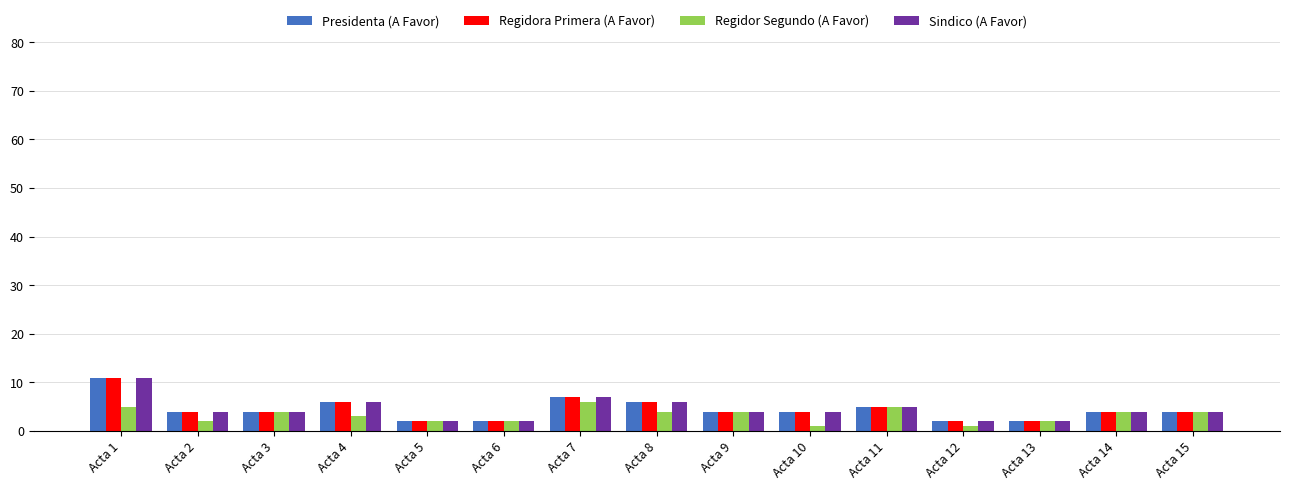

Does the chart contain stacked bars?

No